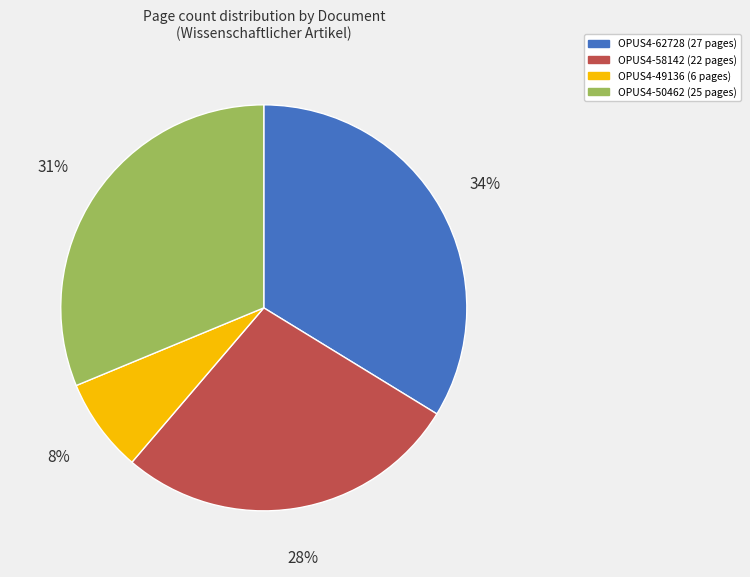

Do OPUS4-50462 and OPUS4-58142 together represent more than half of the pie?

Yes